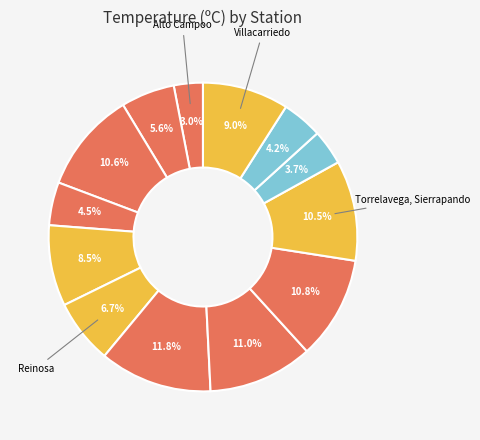

How many segments does this pie chart have?

13